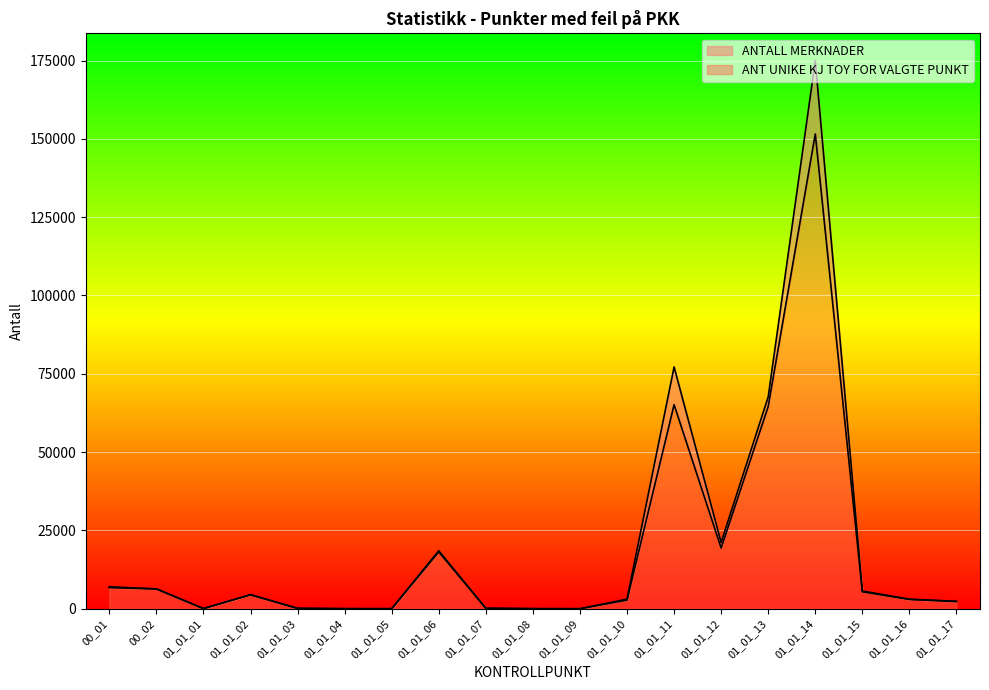

True or false: ANT UNIKE KJ TOY FOR VALGTE PUNKT and ANTALL MERKNADER intersect in this chart.

False